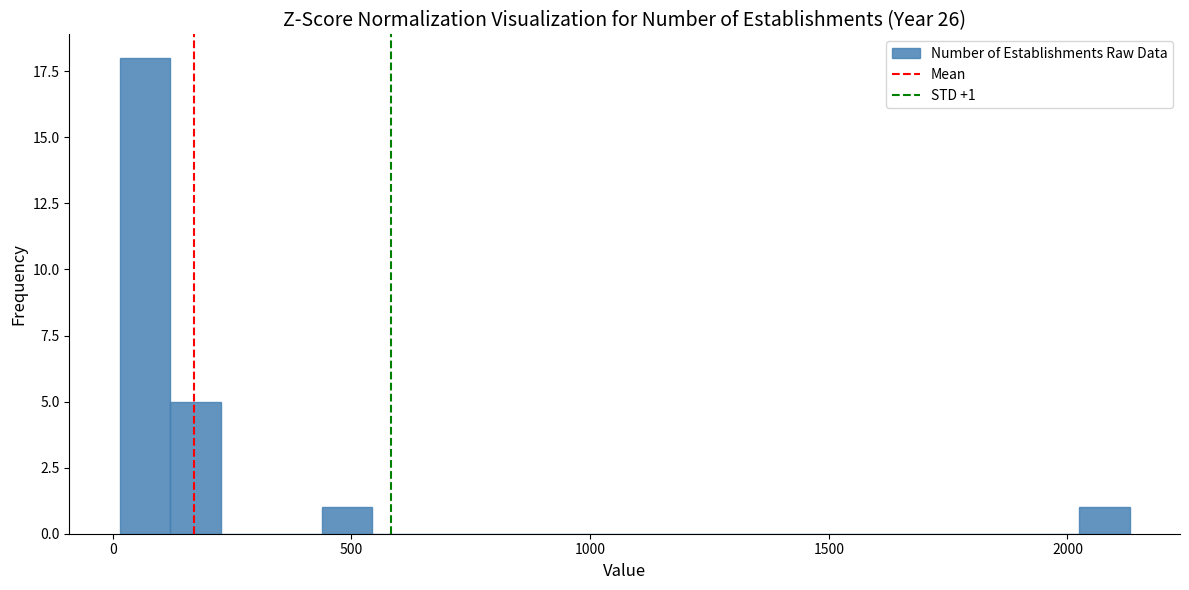

Read against the x-axis, roughly where is the centre of the tallest bar?

50